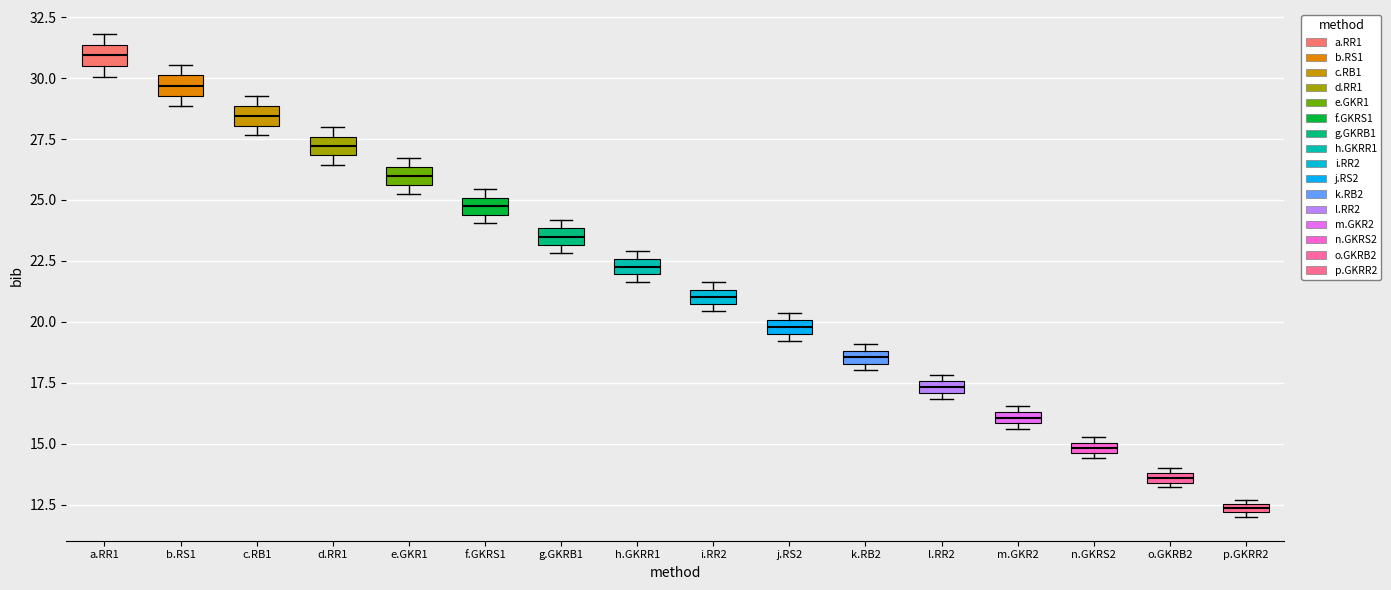

Where is the lower edge of the box for j.RS2 on the y-axis? The values are not printed on the chart, so give them approximately, as read against the axis.

19.5